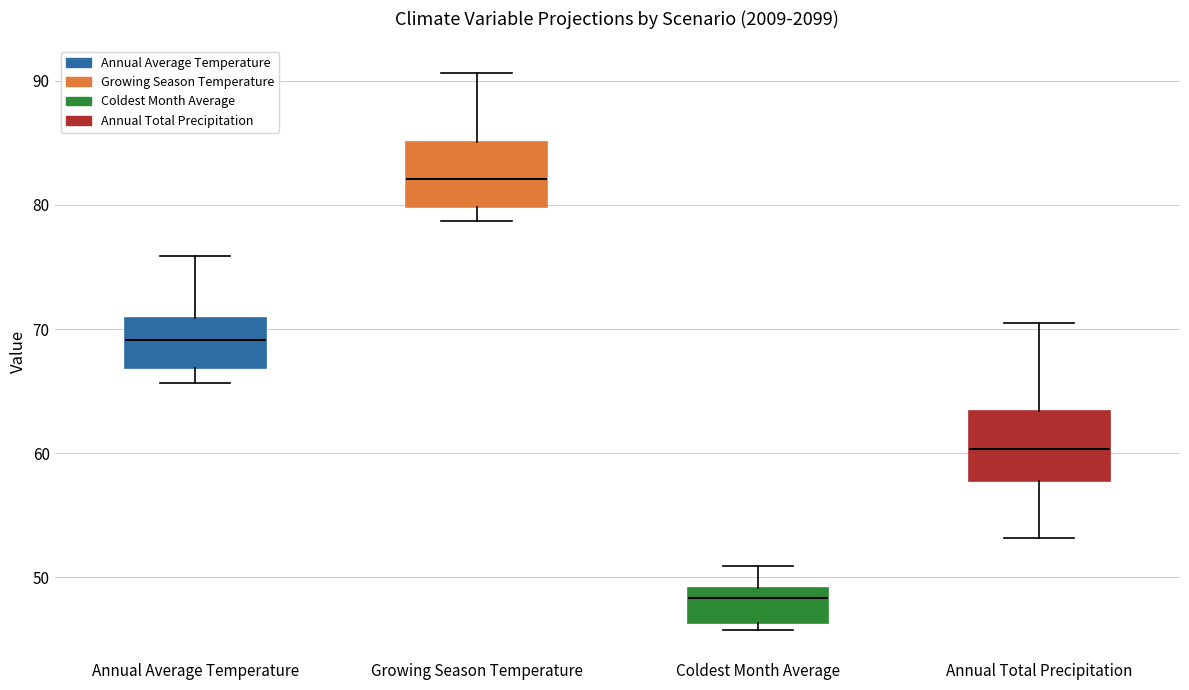

Where does the lower whisker of the box for Growing Season Temperature end on the y-axis? The values are not printed on the chart, so give them approximately, as read against the axis.

79